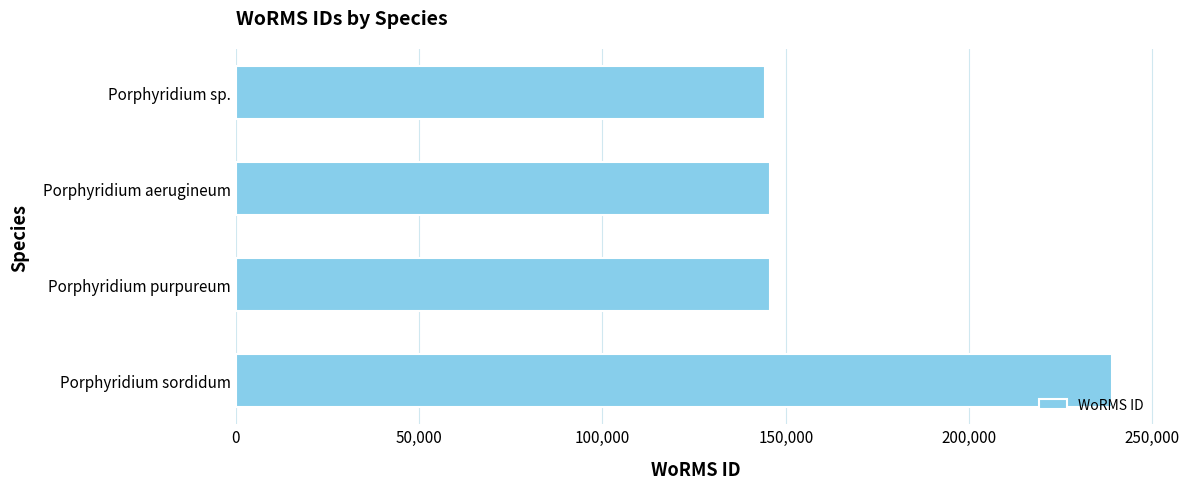

What value does the data have at Porphyridium aerugineum?

145787